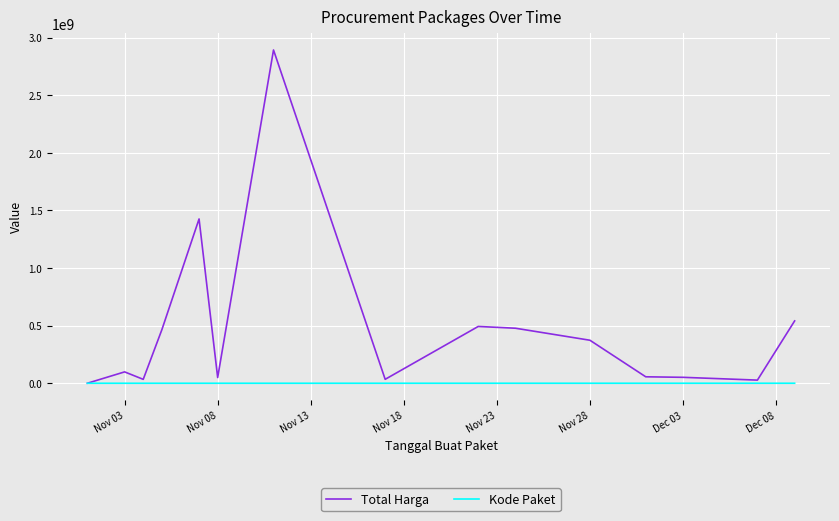

Which series has the largest total across all categories?

Total Harga